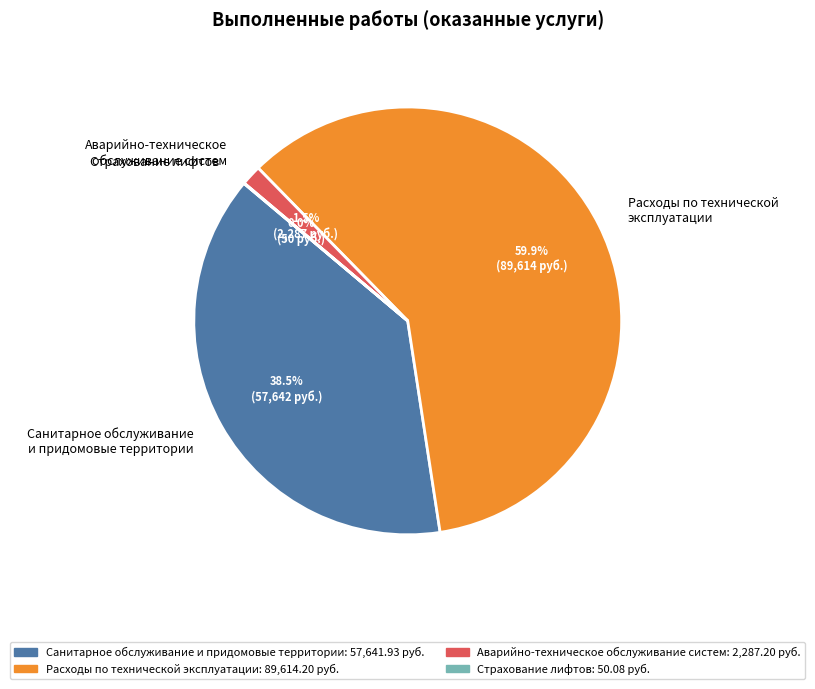

Does any single category account for the majority?

Yes